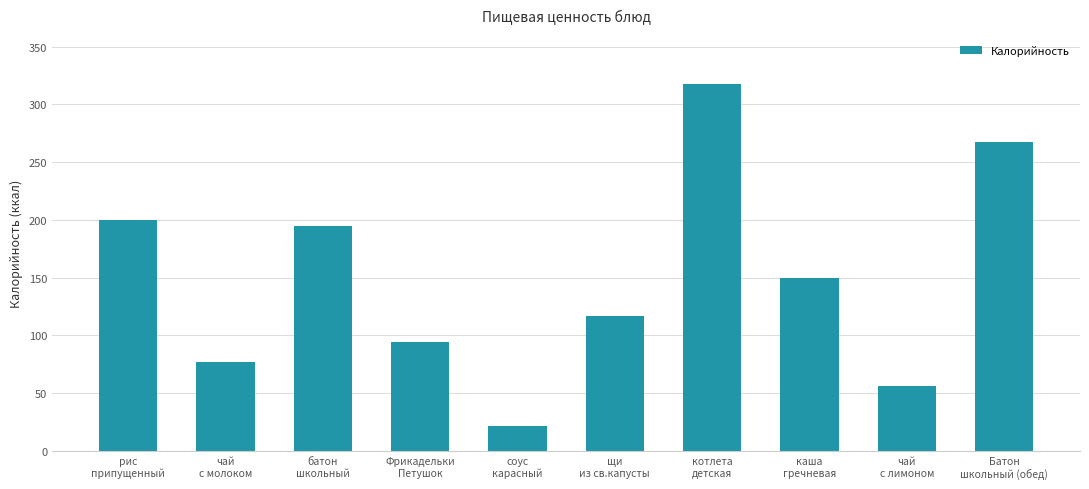

Is it true that the value at рис
припущенный is 200.0?

True